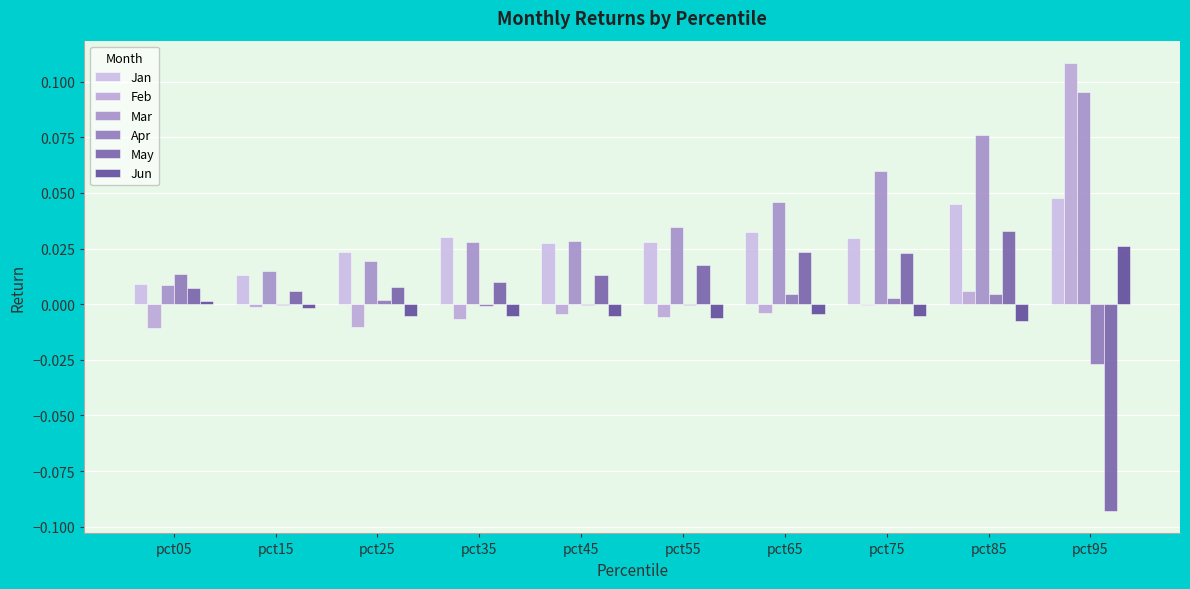

Where is Jan nearest to the value 0?

pct05